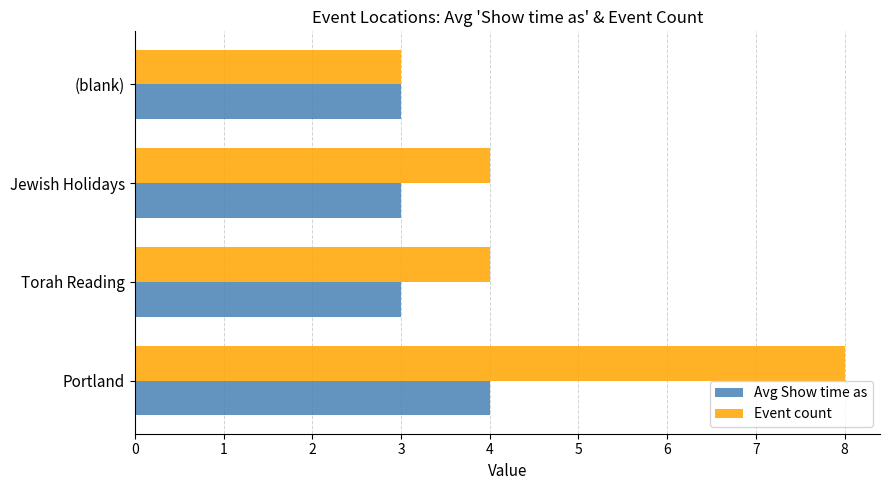

Which series has the widest spread of values?

Event count